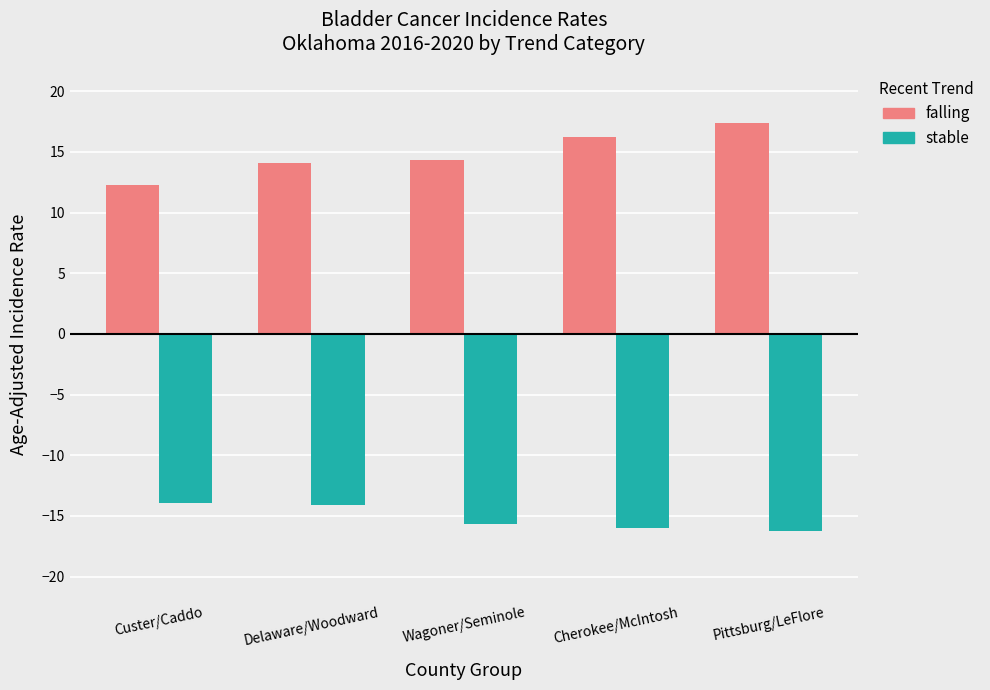

The stable series shows -8.5 at Pittsburg/LeFlore. True or false?

False